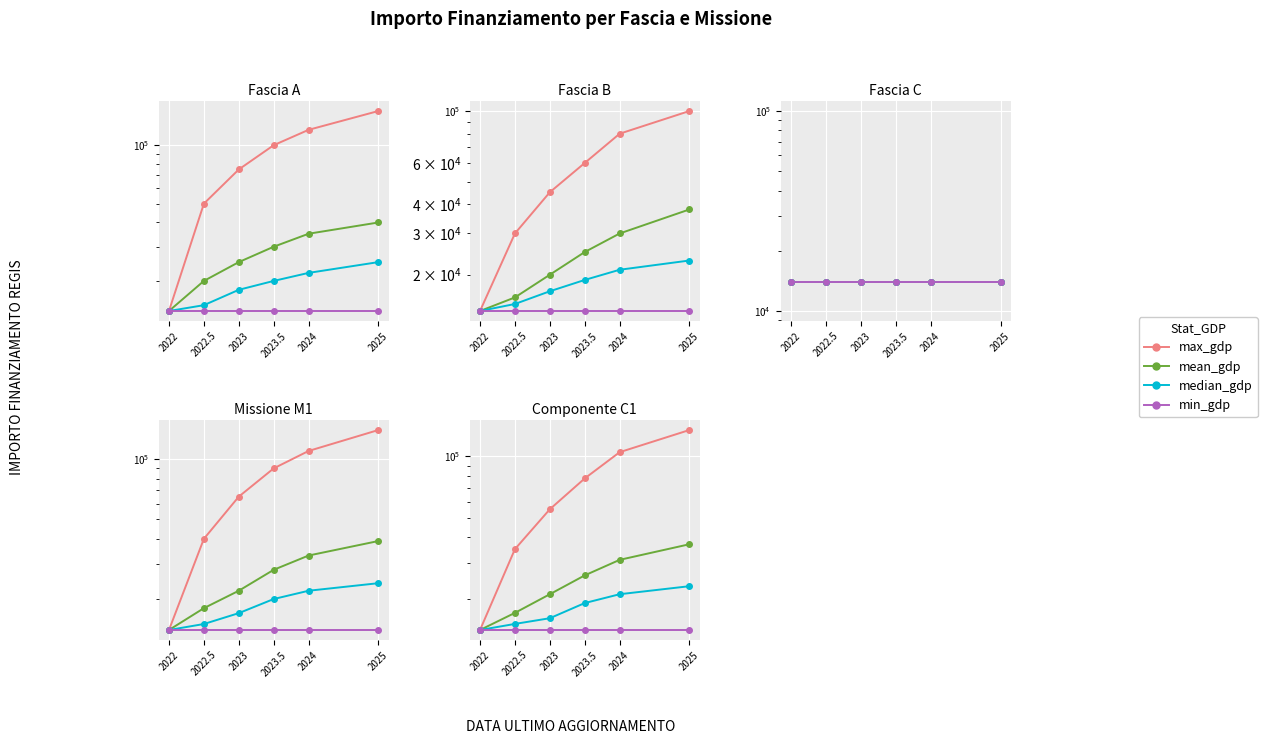

What is the smallest value displayed?

14000